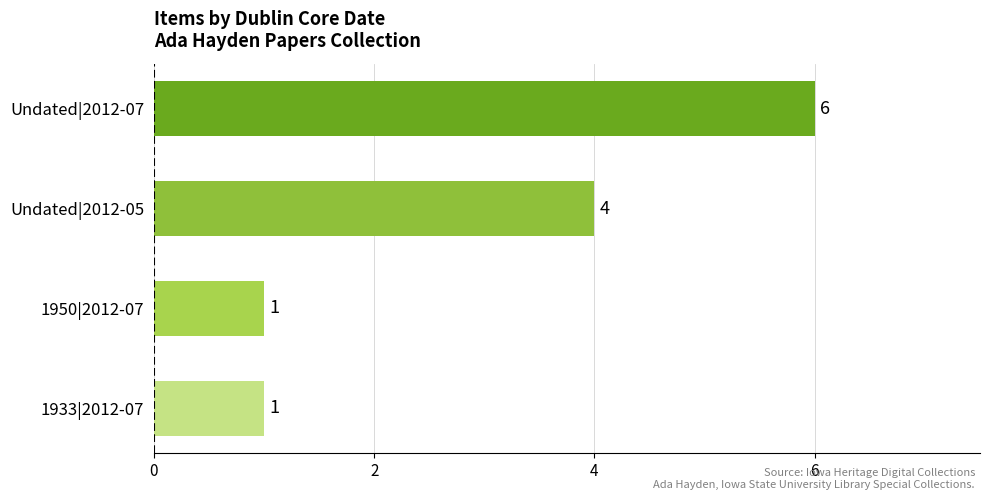

Reading bottom to top, extract all data points from this chart.

1933|2012-07=1	1950|2012-07=1	Undated|2012-05=4	Undated|2012-07=6